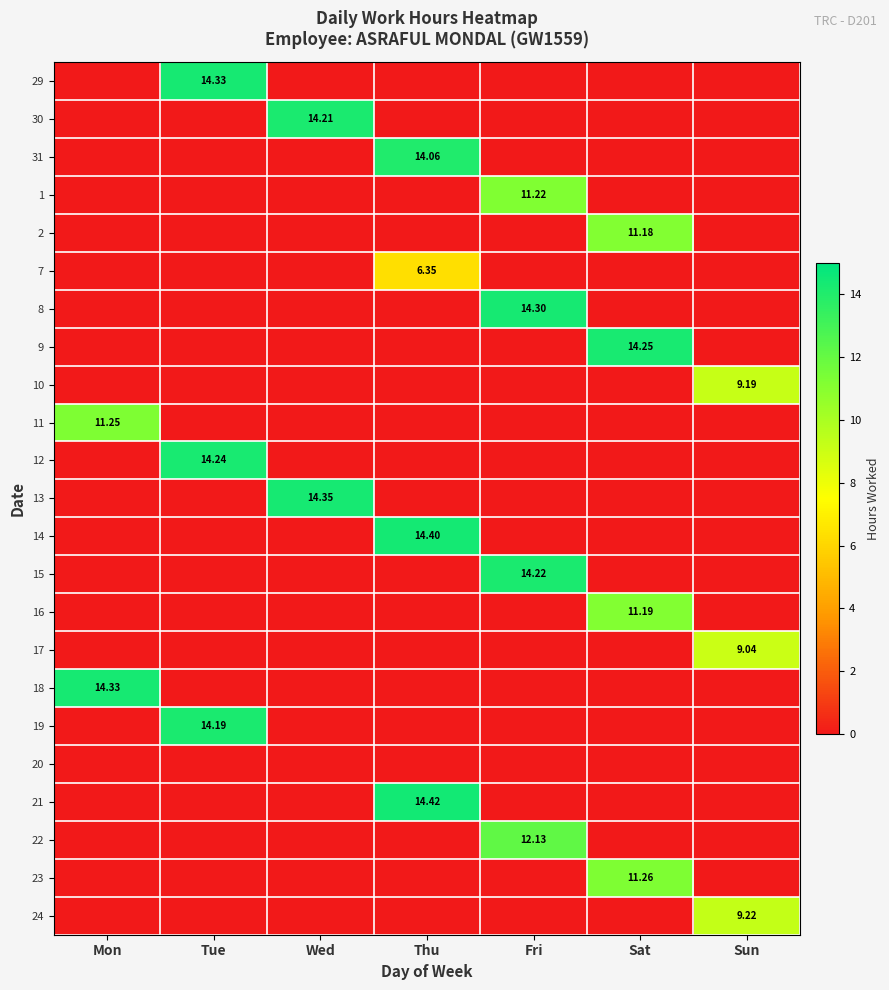

How many values in the 24 series exceed 0?

1